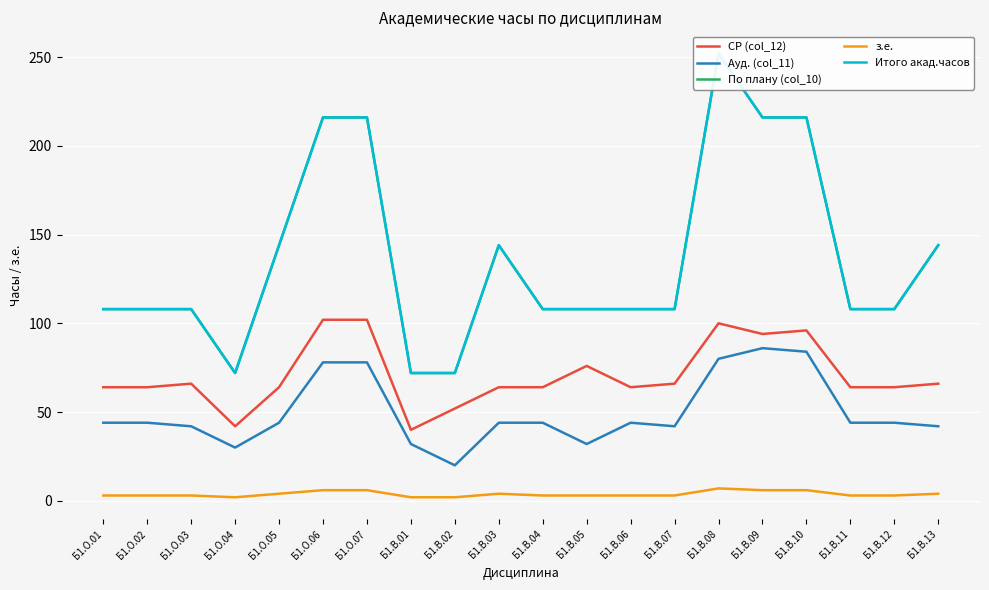

What is the difference between the maximum and second lowest values in the По плану (col_10) series?

180